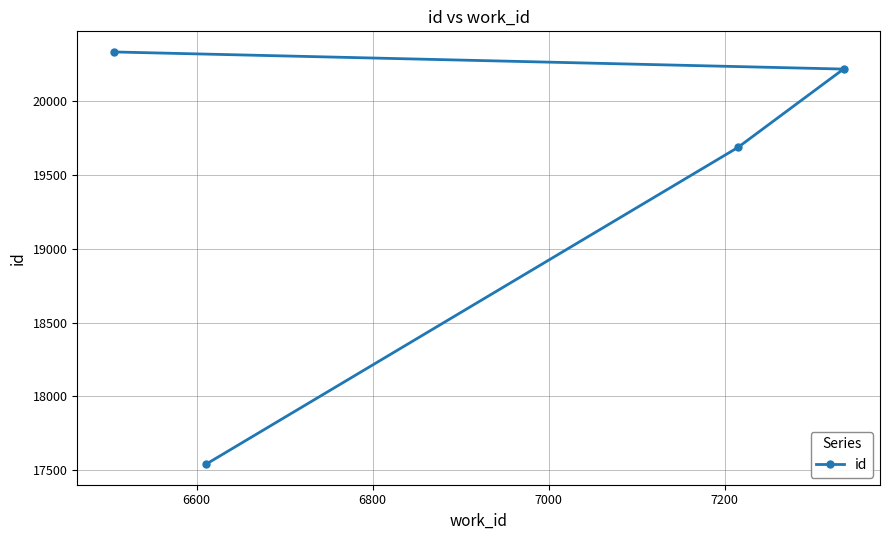

What is the greatest value displayed?

20333